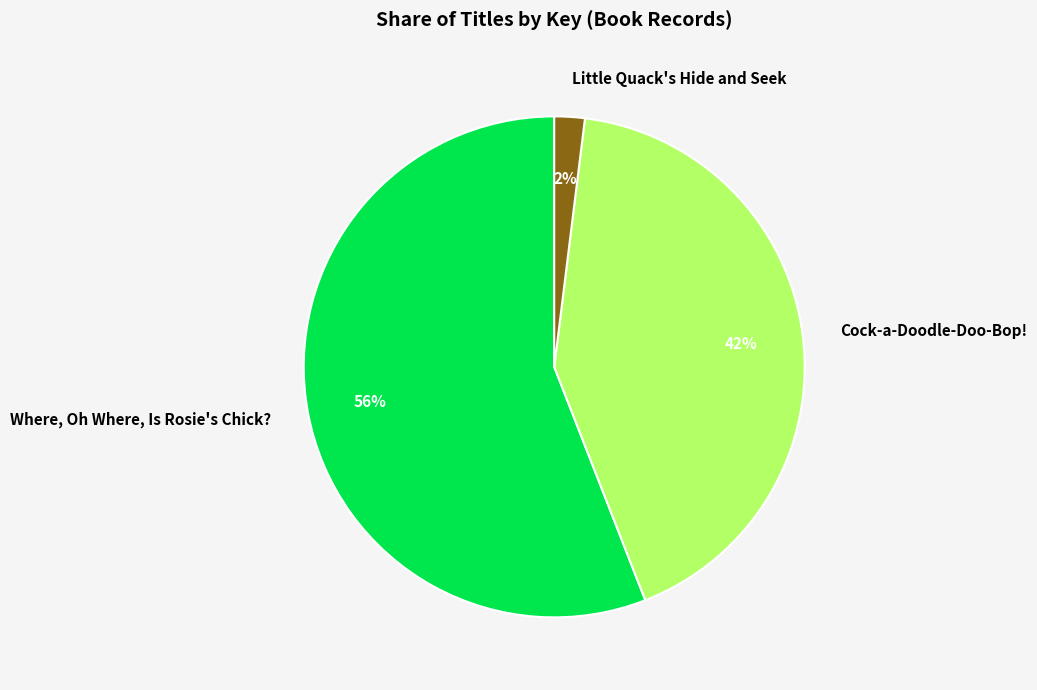

To the nearest percent, what is the difference between the Cock-a-Doodle-Doo-Bop! and Where, Oh Where, Is Rosie's Chick? slice percentages?

14%